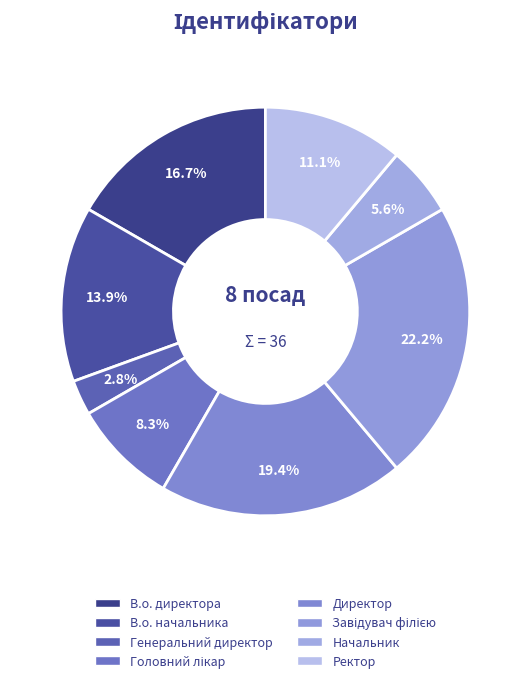

Is there any slice that represents more than half of the pie?

No